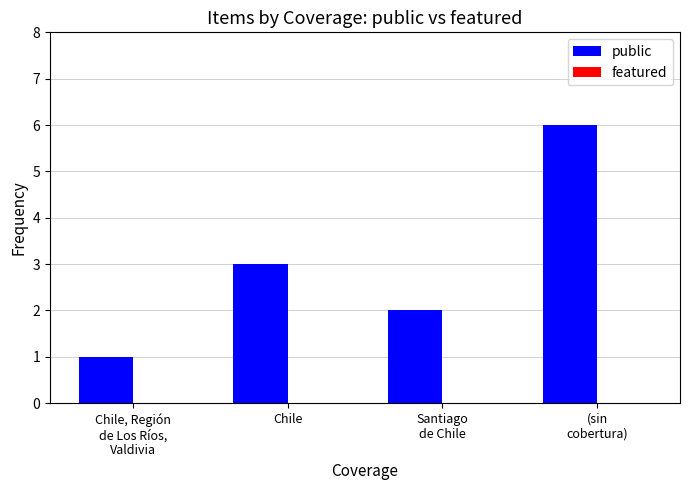

What is the label of the 1st bar from the left?

Chile, Región
de Los Ríos,
Valdivia